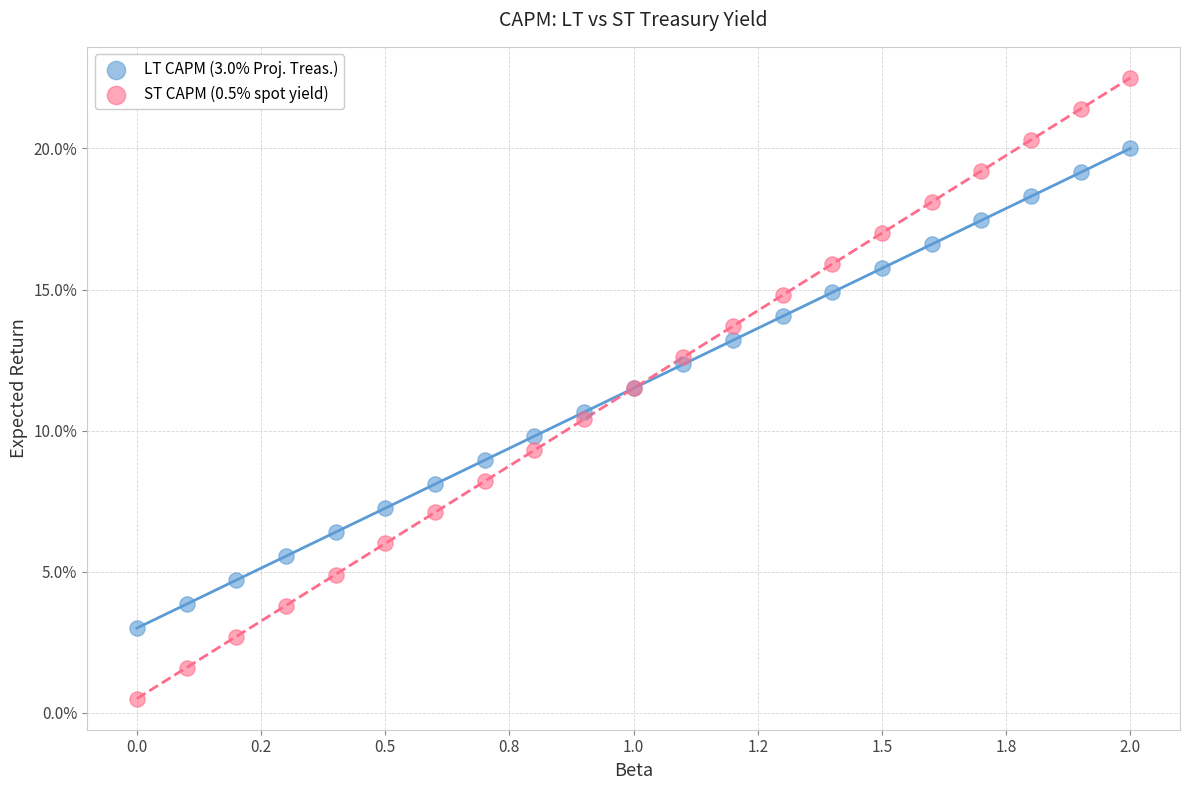

Which series reaches the minimum Y coordinate?

ST CAPM (0.5% spot yield)